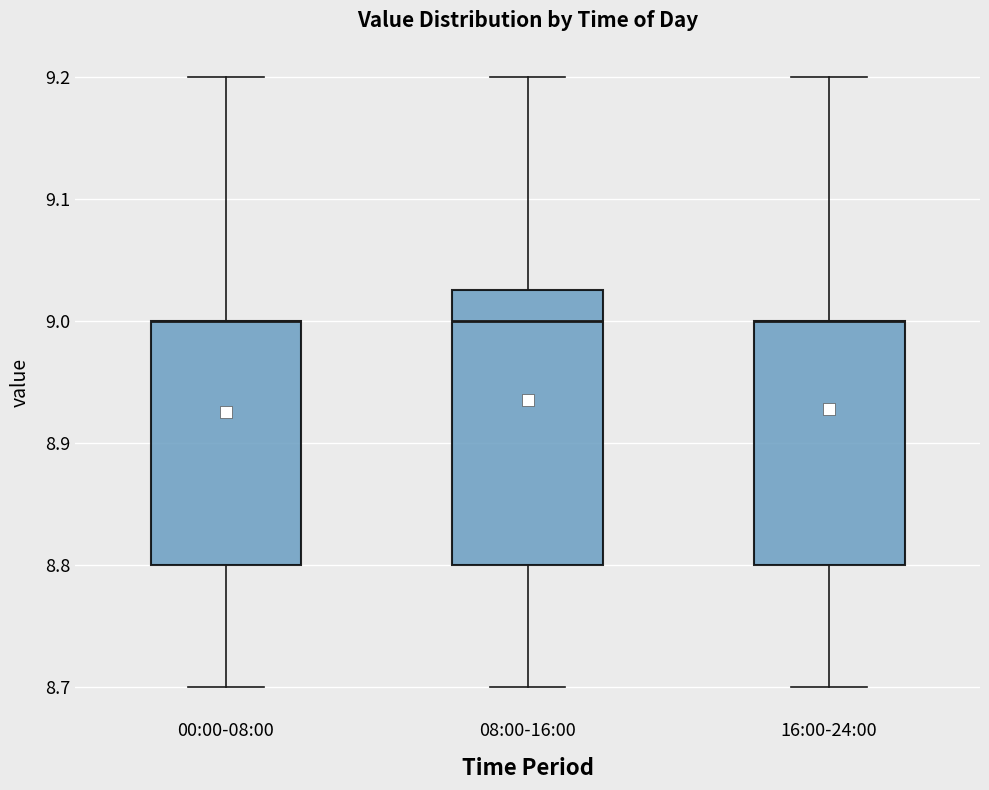

Reading left to right, transcribe this box plot: for each box, give where its median line is, the range the box spans, and where its two whiskers end, as read against the y-axis. The values are not printed on the chart, so give them approximately, as read against the axis.

00:00-08:00: median 9.00 (drawn on the box's upper edge), box 8.80 to 9.00, whiskers 8.70 to 9.20
08:00-16:00: median 9.00, box 8.80 to 9.03, whiskers 8.70 to 9.20
16:00-24:00: median 9.00 (drawn on the box's upper edge), box 8.80 to 9.00, whiskers 8.70 to 9.20